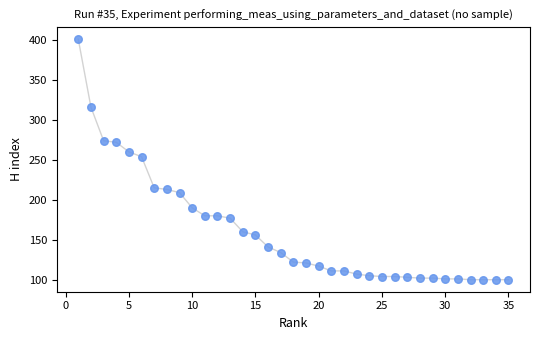

What Y value in the scatter plot is closest to 250?

254